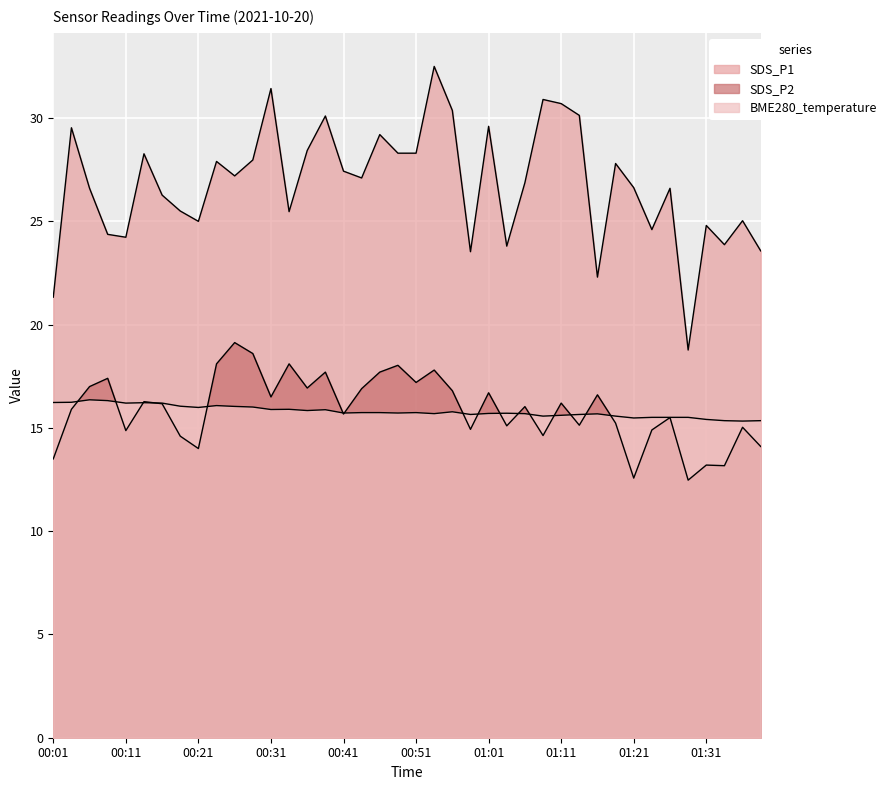

True or false: BME280_temperature and SDS_P1 cross at least once.

False